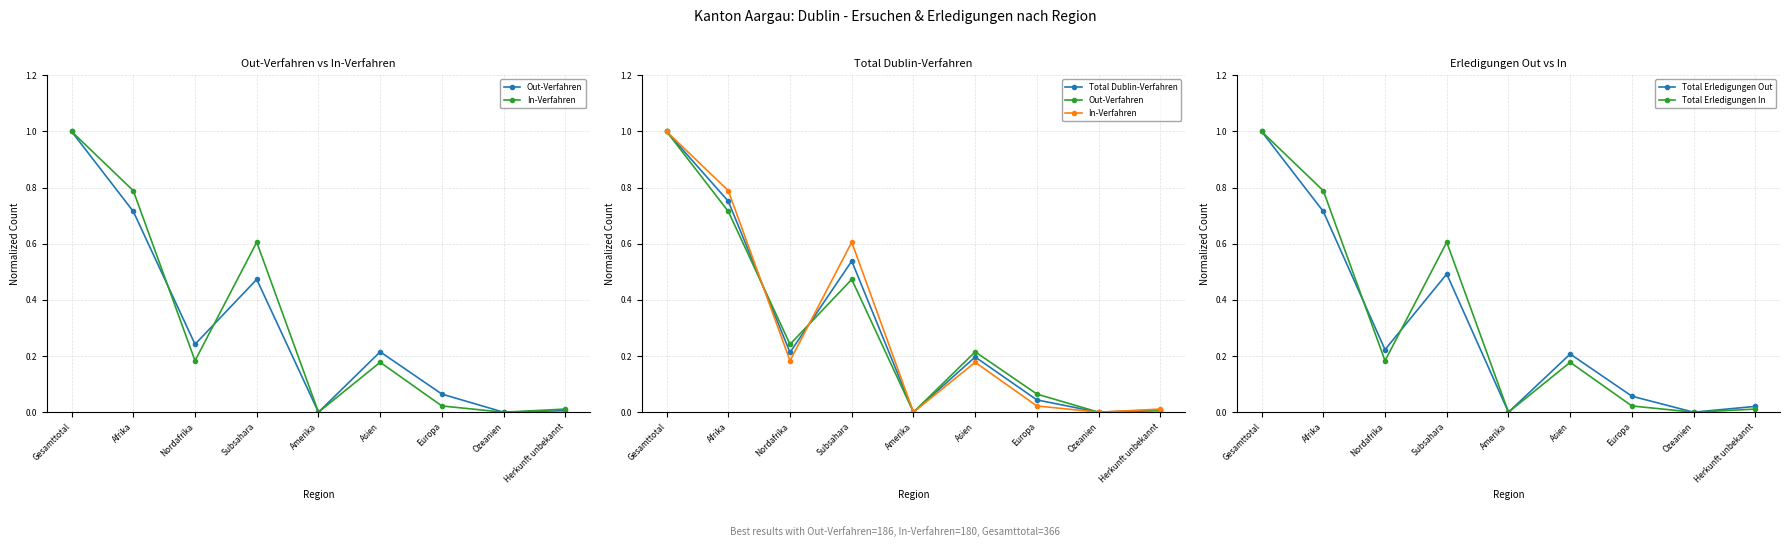

What is the greatest value displayed?

1.0